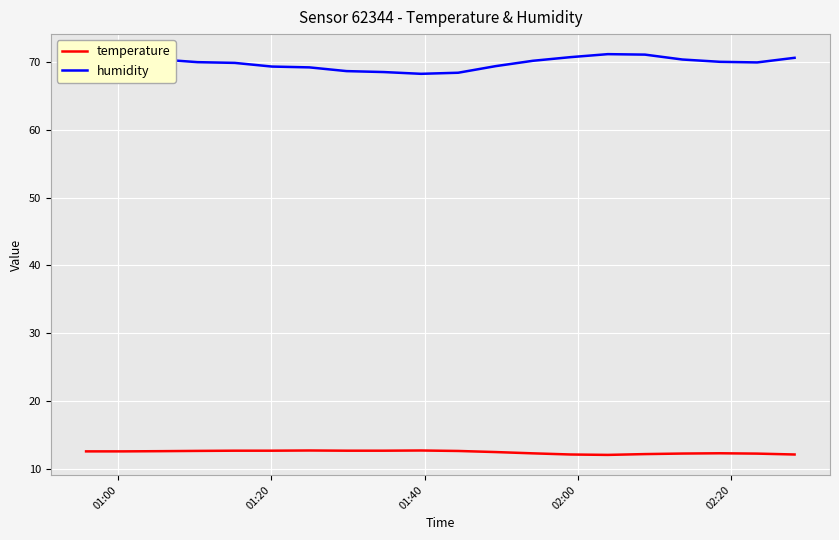

Which series has the largest range (max minus min)?

humidity